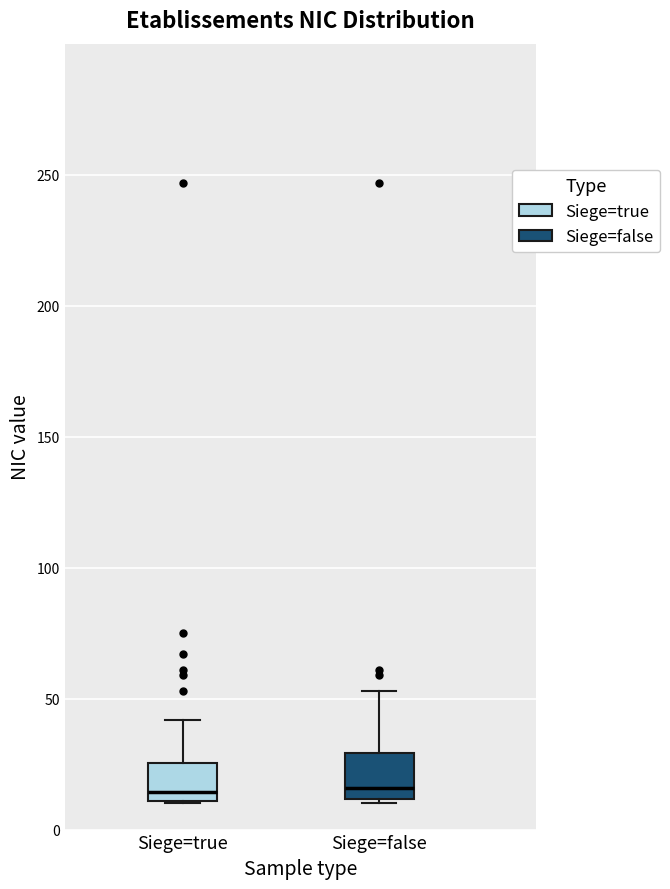

Where is the lower edge of the box for Siege=false on the y-axis? The values are not printed on the chart, so give them approximately, as read against the axis.

10